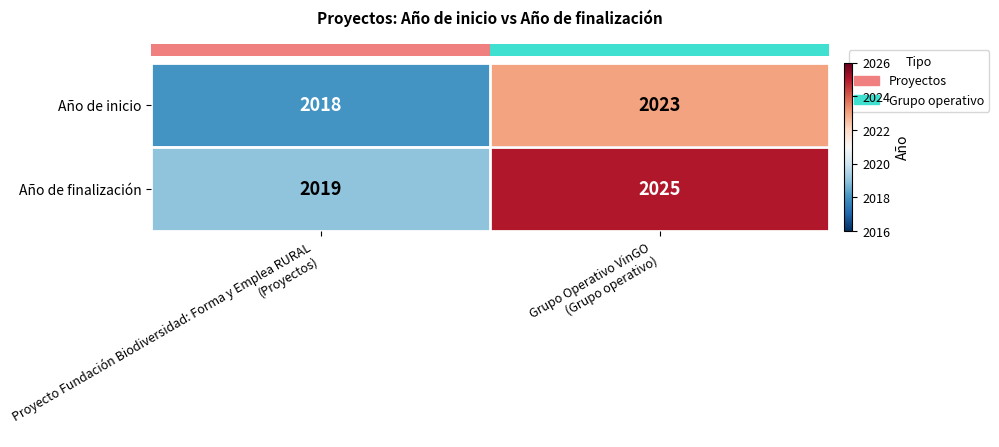

Rank the series at Proyecto Fundación Biodiversidad: Forma y Emplea RURAL
(Proyectos) from lowest to highest value.

Año de inicio, Año de finalización